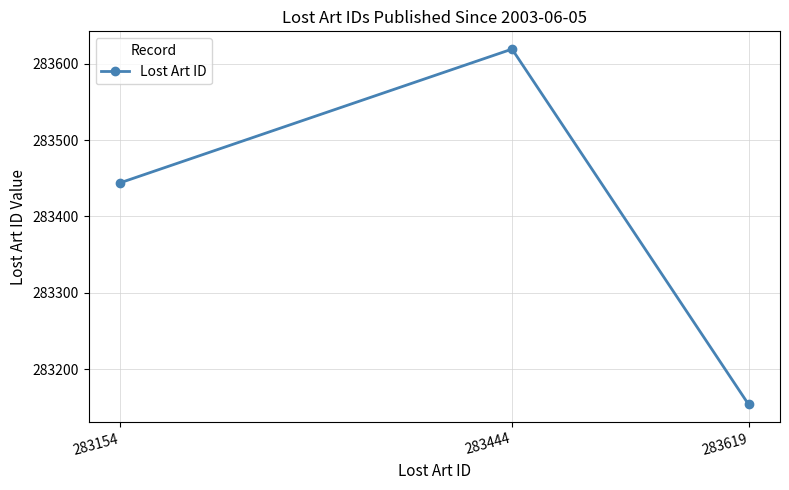

Where is the data nearest to the value 283386?

283154